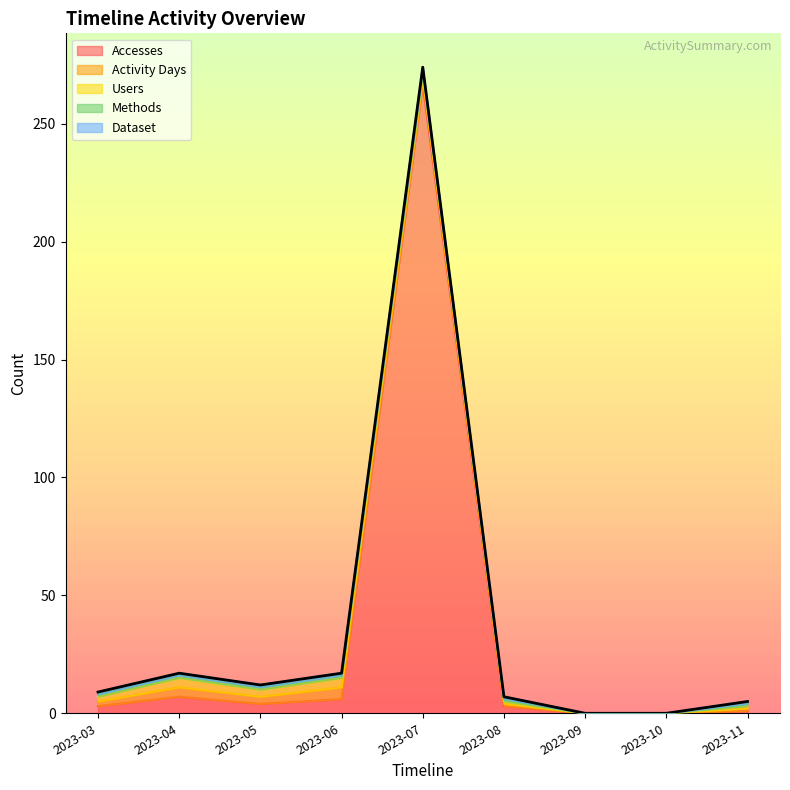

How many Methods values are between 1 and 2?

7